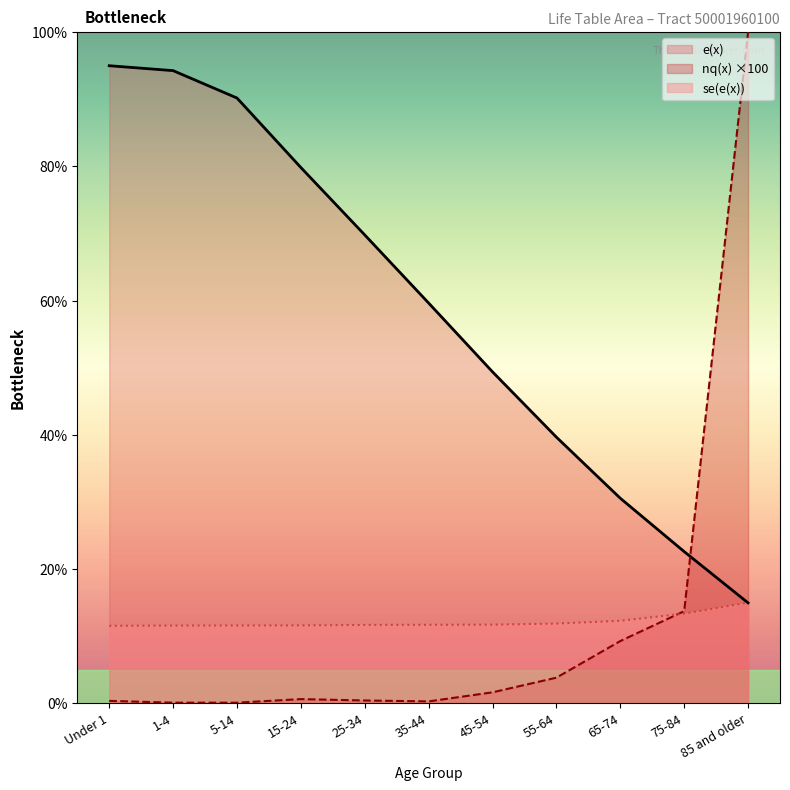

True or false: se(e(x)) has more than 0 interior local peaks.

False